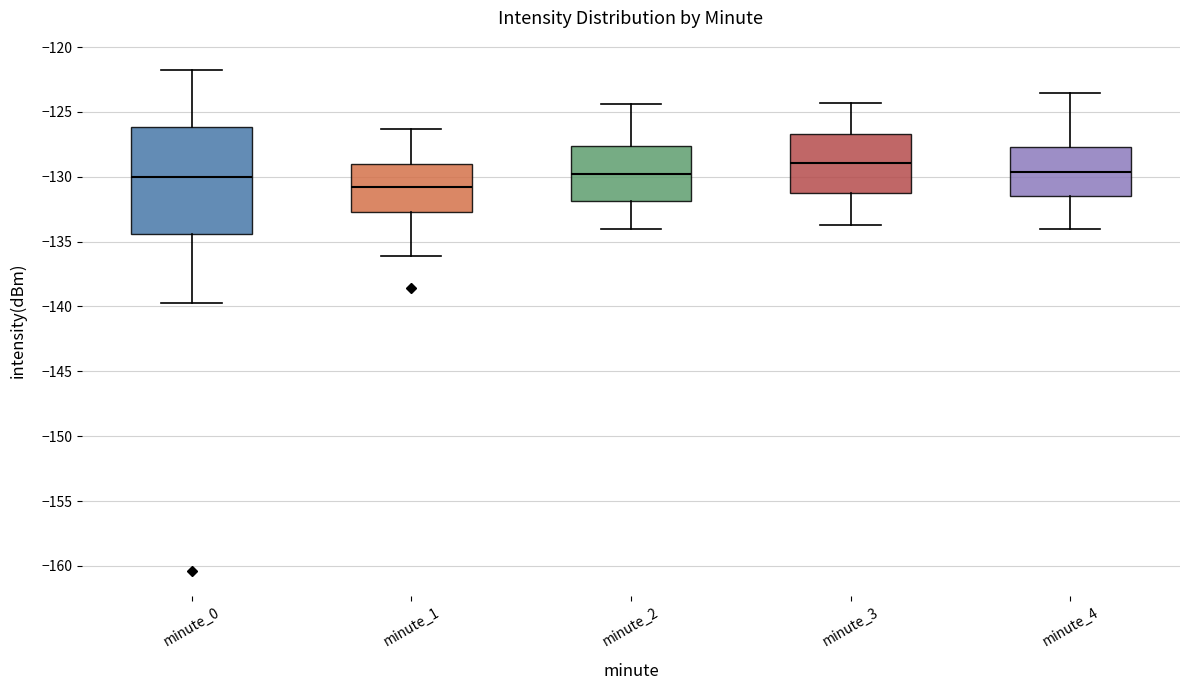

Reading left to right, read every box against the y-axis: the position of its median line, the range the box covers, and the ends of its whiskers. The values are not printed on the chart, so give them approximately, as read against the axis.

minute_0: median -130.0, box -134.5 to -126.0, whiskers -139.5 to -122.0
minute_1: median -130.5, box -132.5 to -129.0, whiskers -136.0 to -126.5
minute_2: median -130.0, box -132.0 to -127.5, whiskers -134.0 to -124.5
minute_3: median -129.0, box -131.0 to -126.5, whiskers -133.5 to -124.5
minute_4: median -129.5, box -131.5 to -127.5, whiskers -134.0 to -123.5